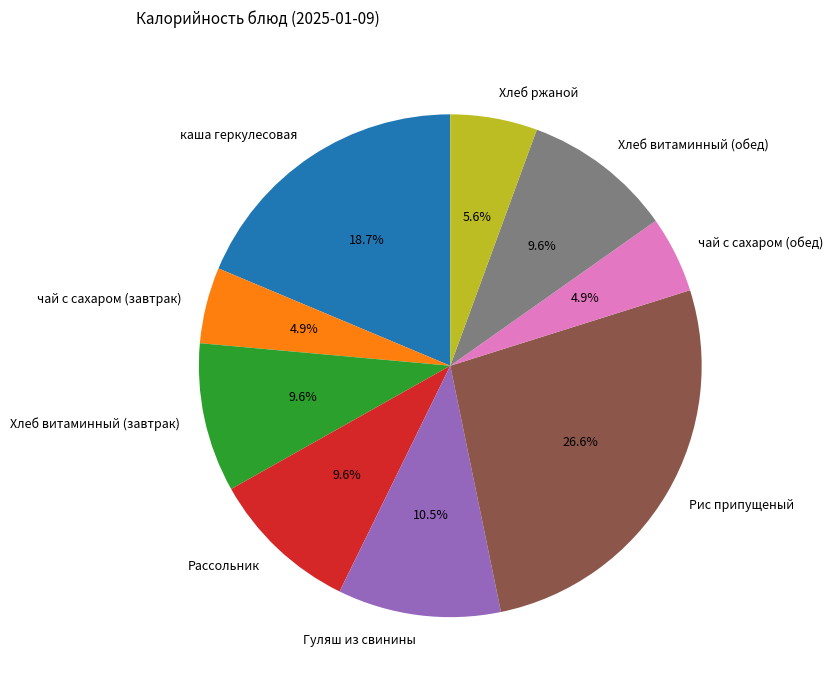

Does Рассольник represent more than half of the total?

No